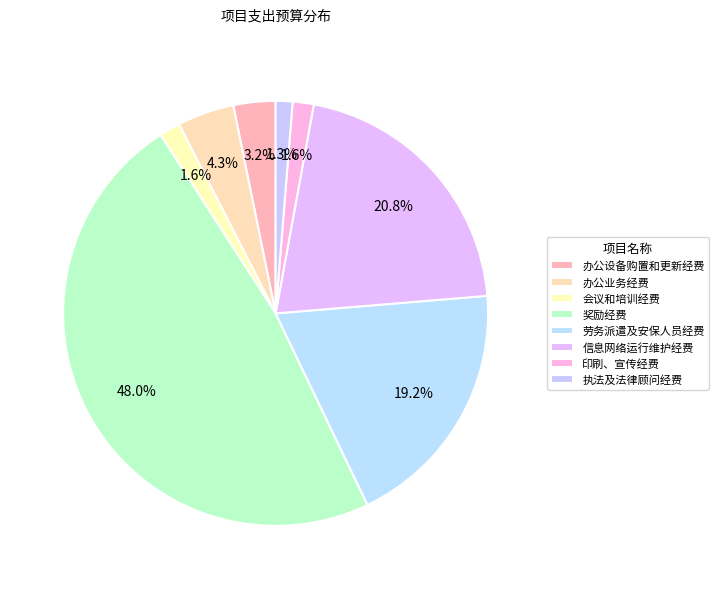

Is 办公设备购置和更新经费 the majority of the pie?

No